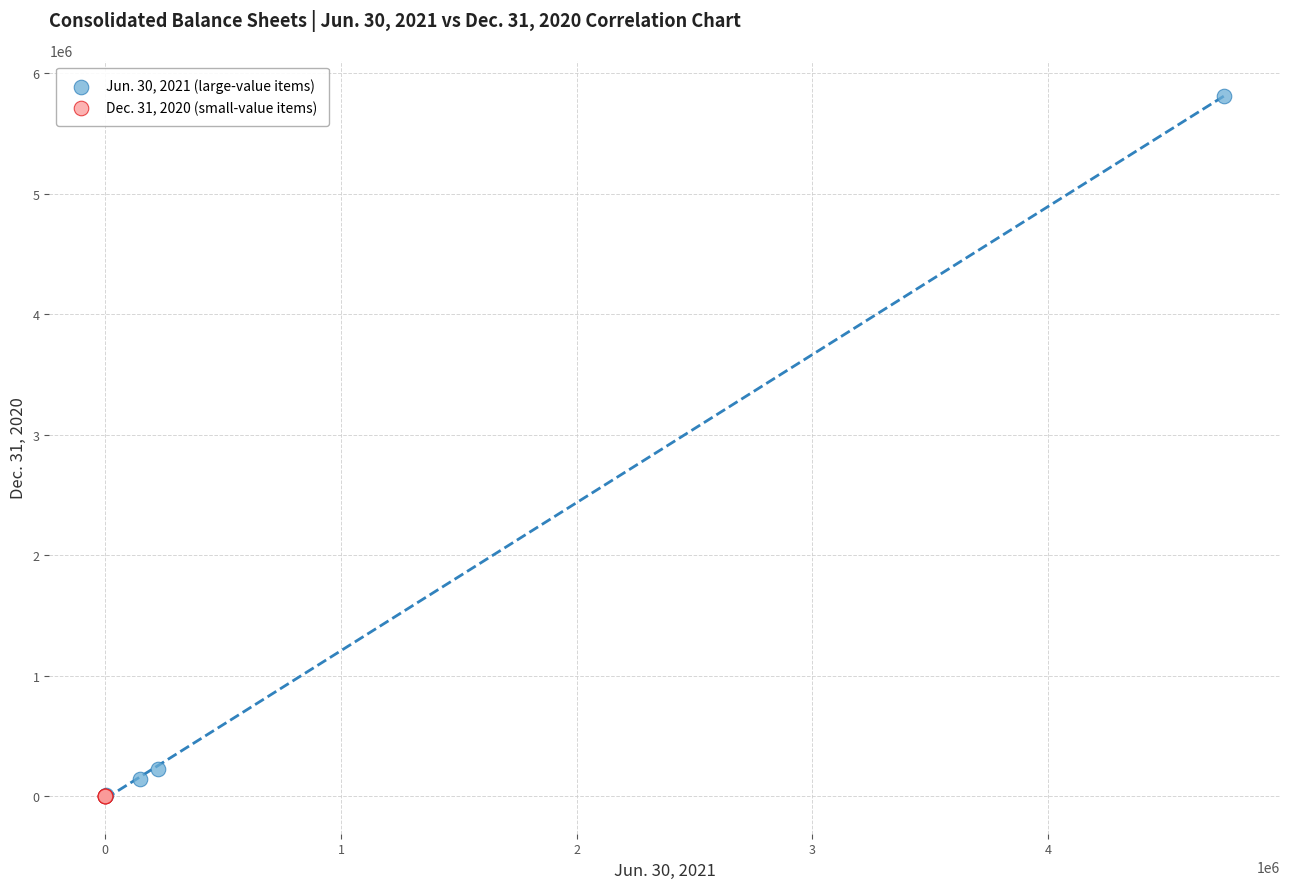

Which series reaches the maximum Y coordinate?

Jun. 30, 2021 (large-value items)